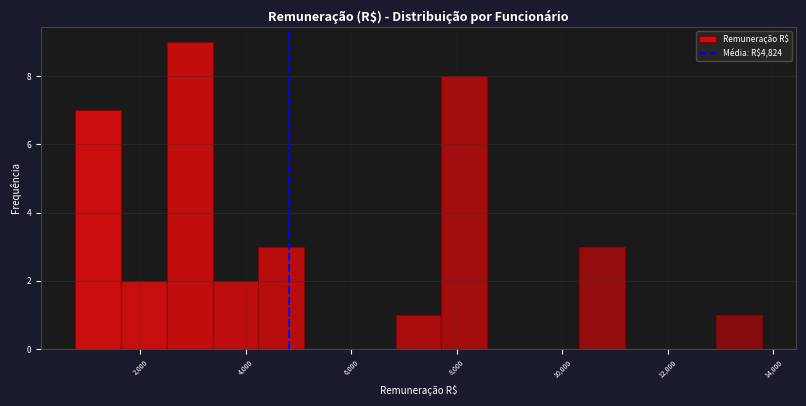

How tall is the bar that spans 6800 to 7800 on the x-axis? Neither the bar edges nor the heights are printed on the chart, so give them approximately, as read against the axes.

1